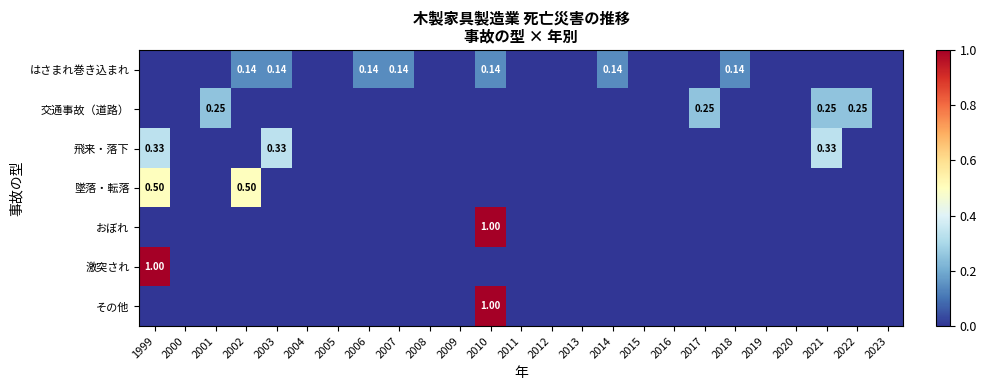

True or false: 飛来・落下 has a value of 0.3 at 1999.

True